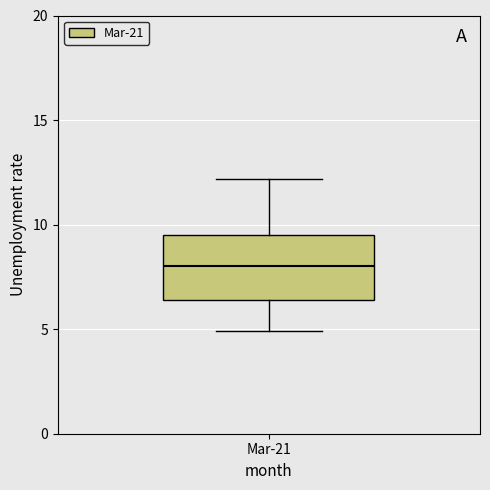

Transcribe this box plot: give where the median line is, the range the box spans, and where the two whiskers end, as read against the y-axis. The values are not printed on the chart, so give them approximately, as read against the axis.

median 8.0, box 6.5 to 9.5, whiskers 5.0 to 12.0